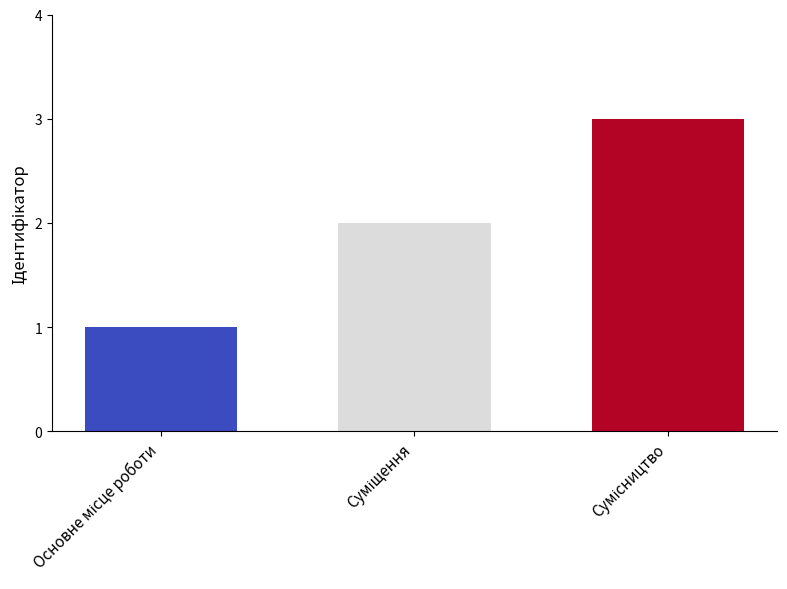

What is the greatest value displayed?

3